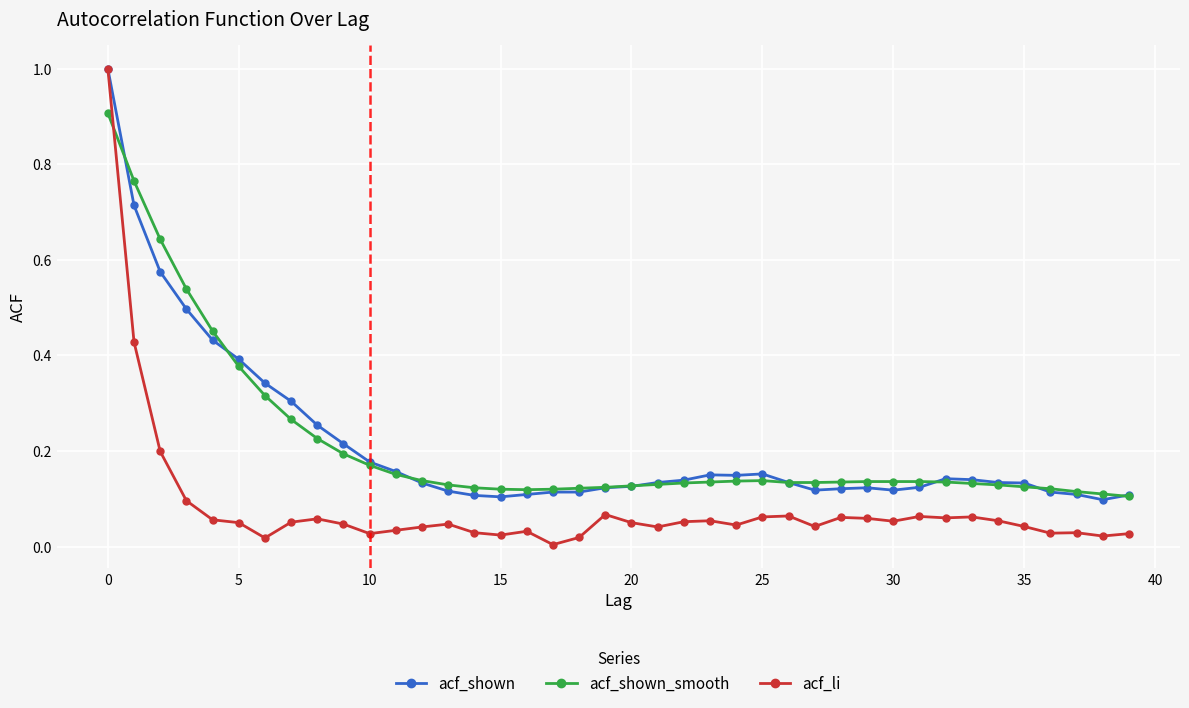

How many data points does each series have?

40